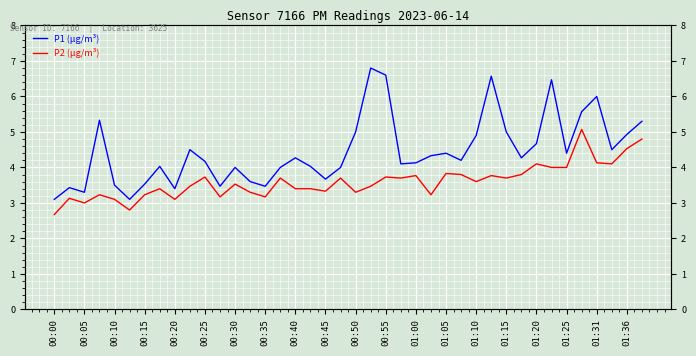

Rank the series at 00:35 from lowest to highest value.

P2 (µg/m³), P1 (µg/m³)